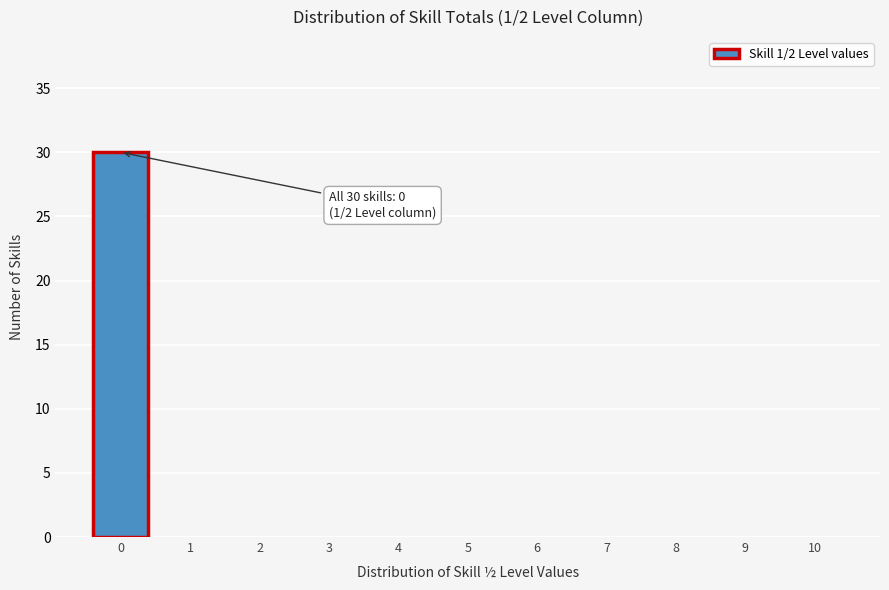

Over which range of the x-axis is the bar tallest?

-0.5 to 0.5